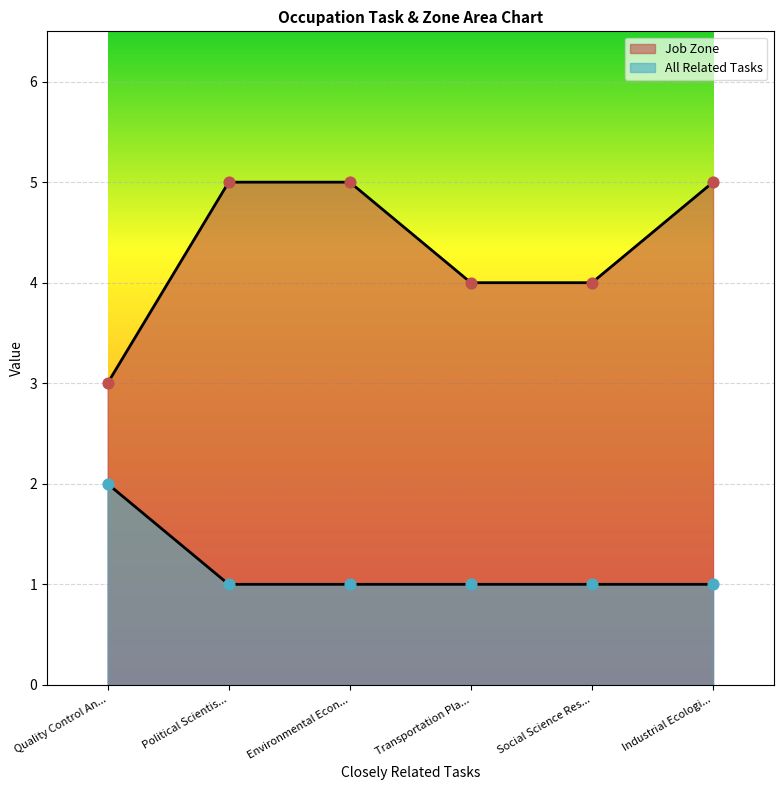

What are all the series names shown in the legend?

Job Zone, All Related Tasks